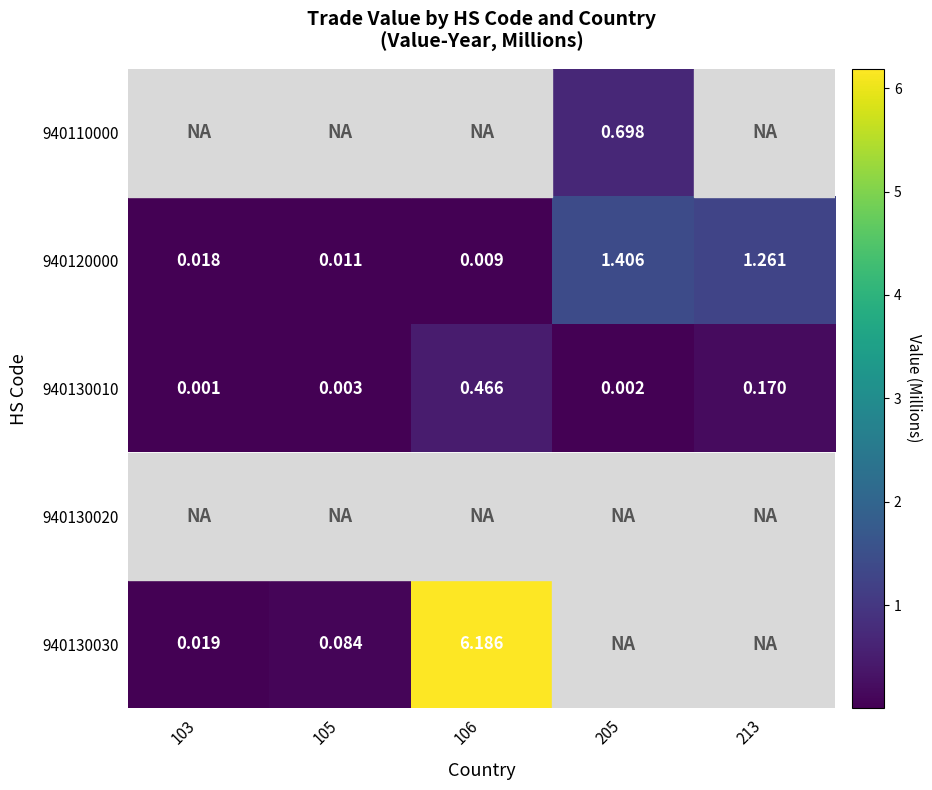

What is the difference between the maximum and minimum values in the 940120000 series?

1.4